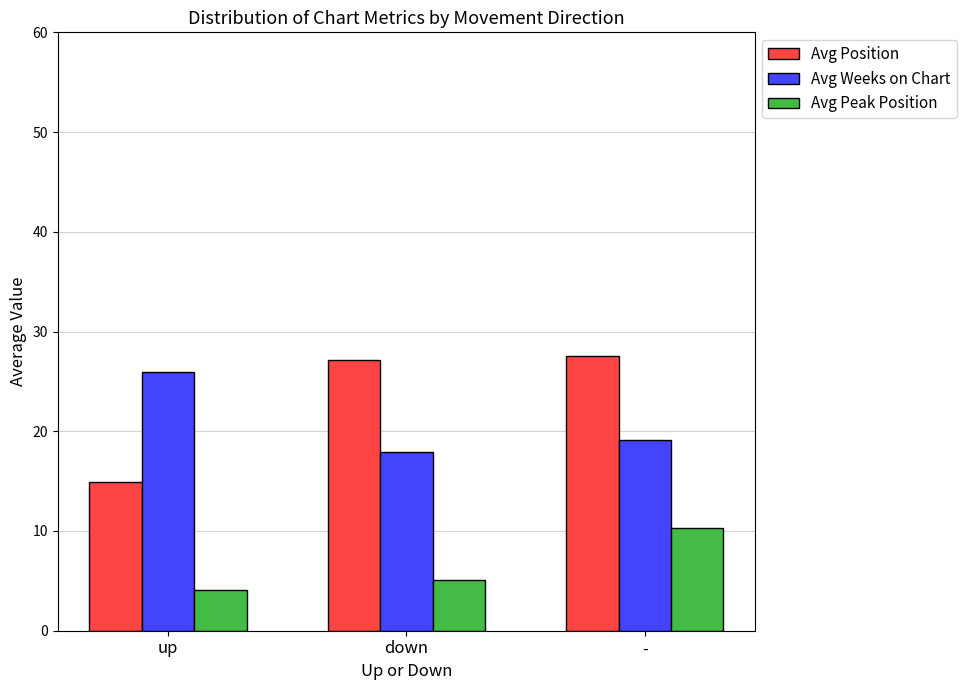

What position from the left is down?

2